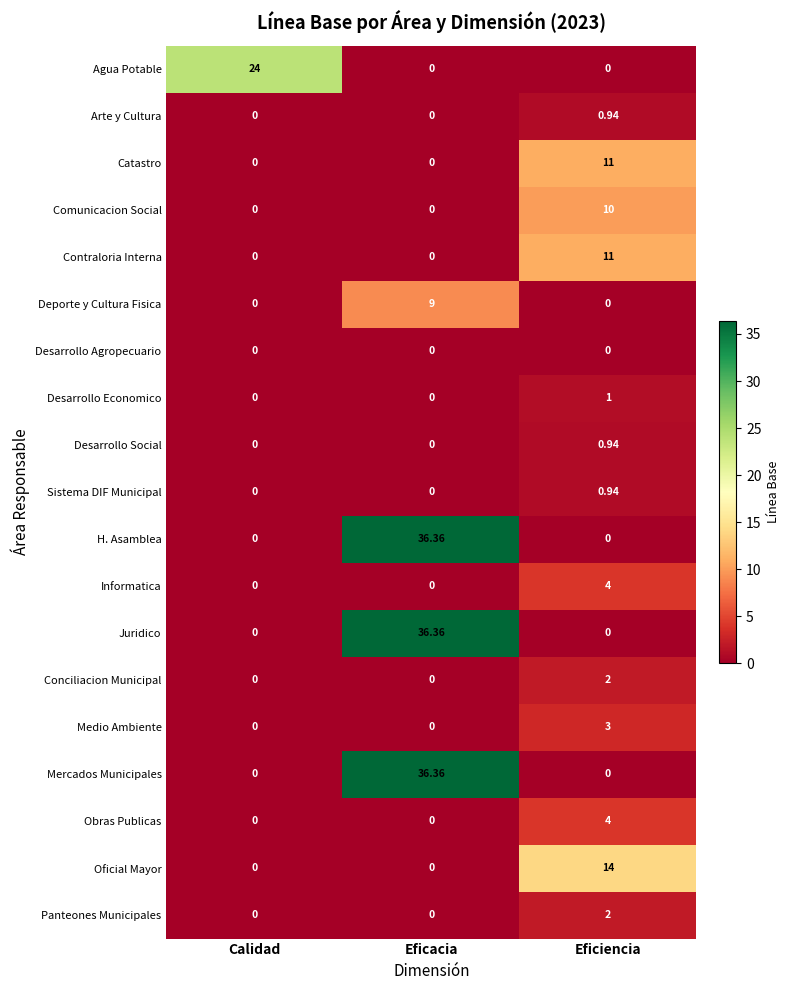

What is the total value across all series at Eficacia?

118.1